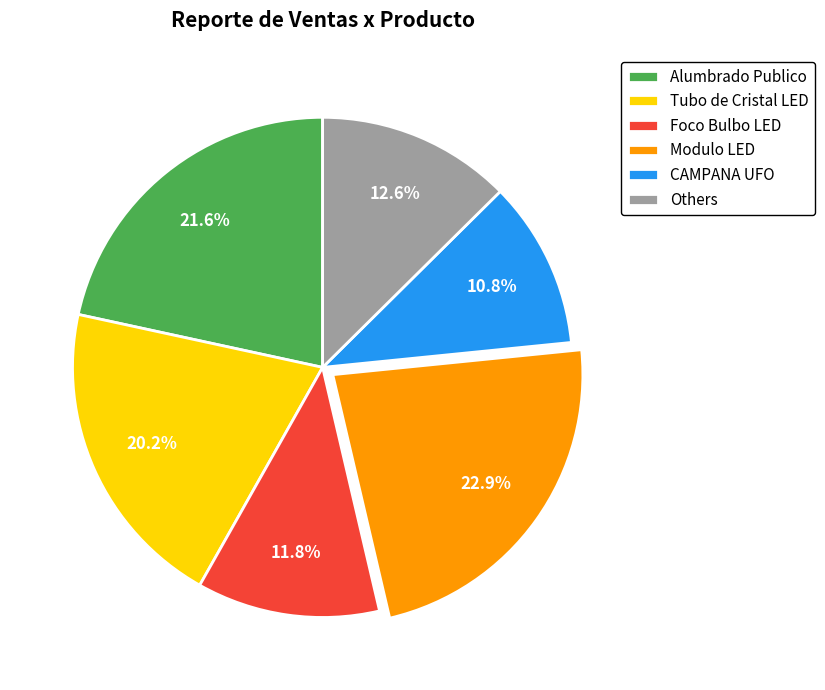

Does any single category account for the majority?

No